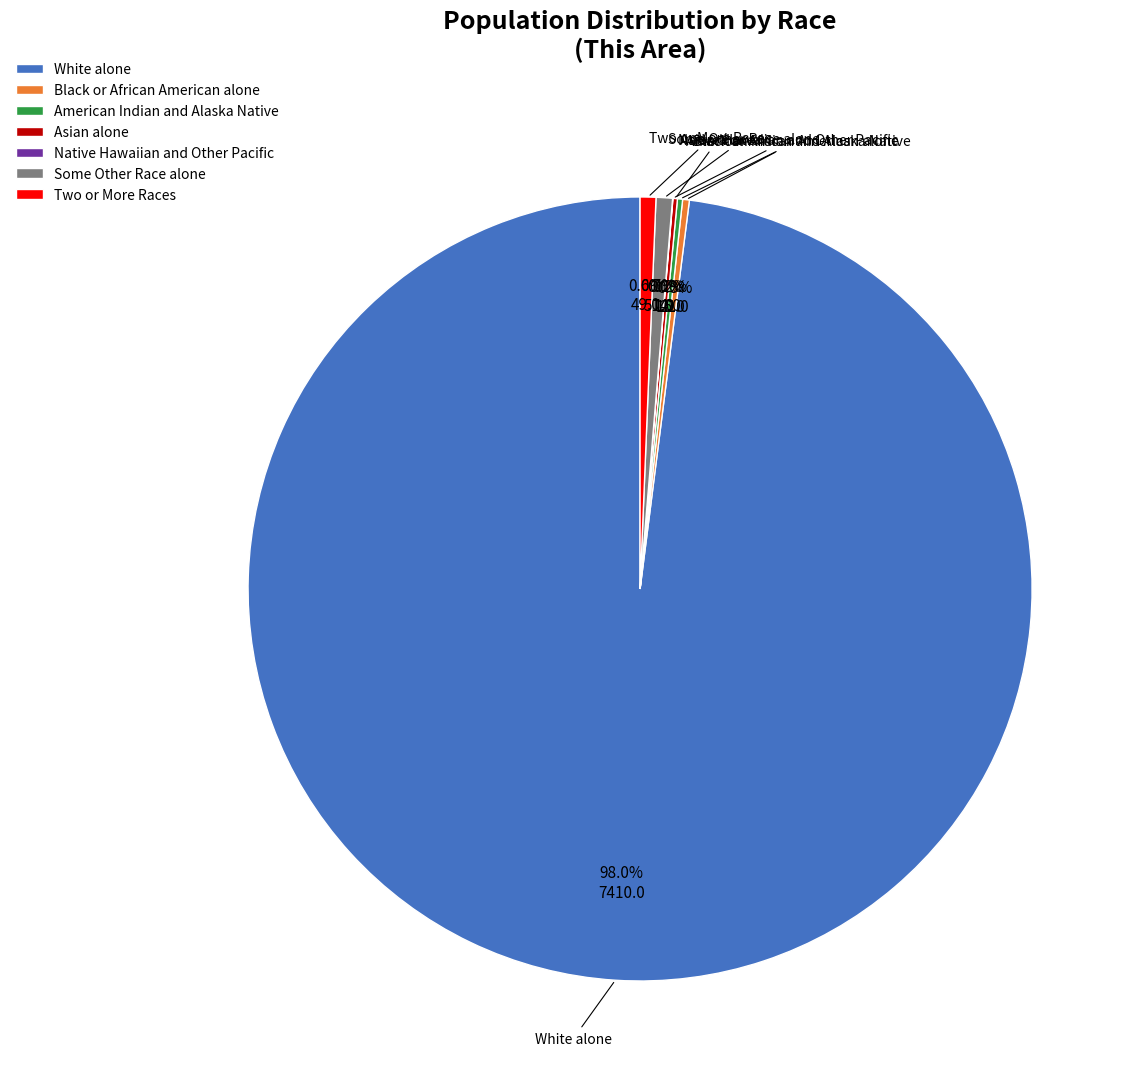

Which category has the biggest portion of the pie?

White alone